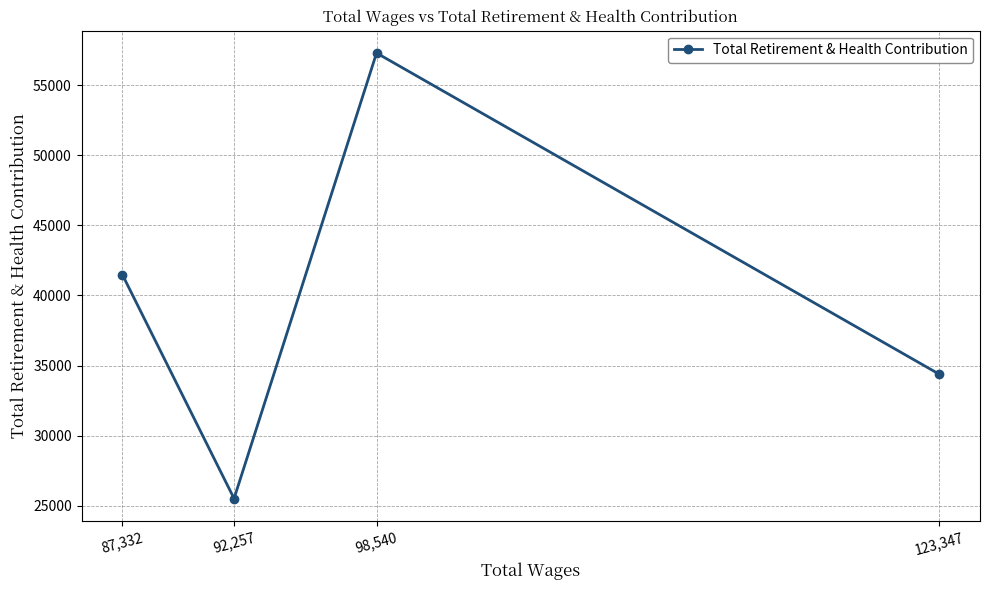

Where is the data nearest to the value 41406?

87,332